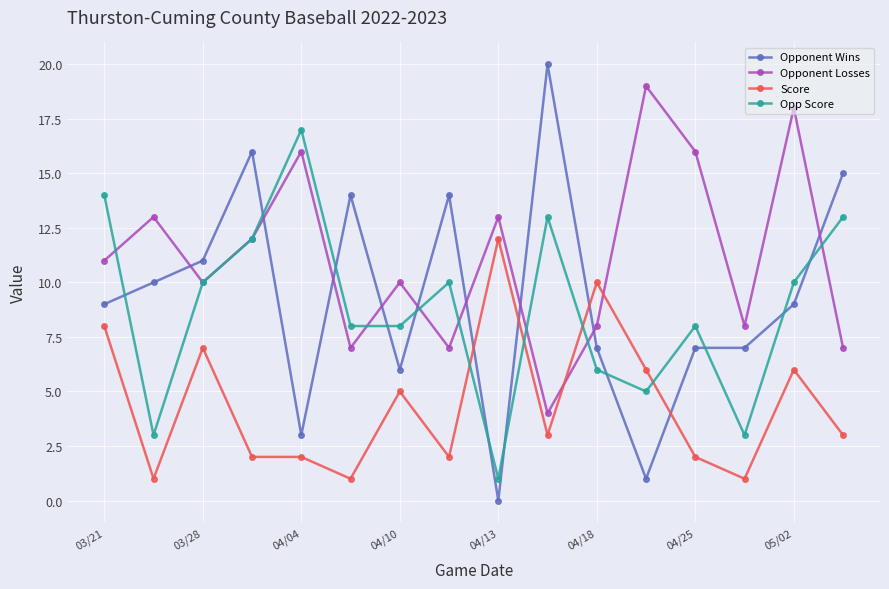

True or false: Opp Score and Opponent Wins cross at least once.

True